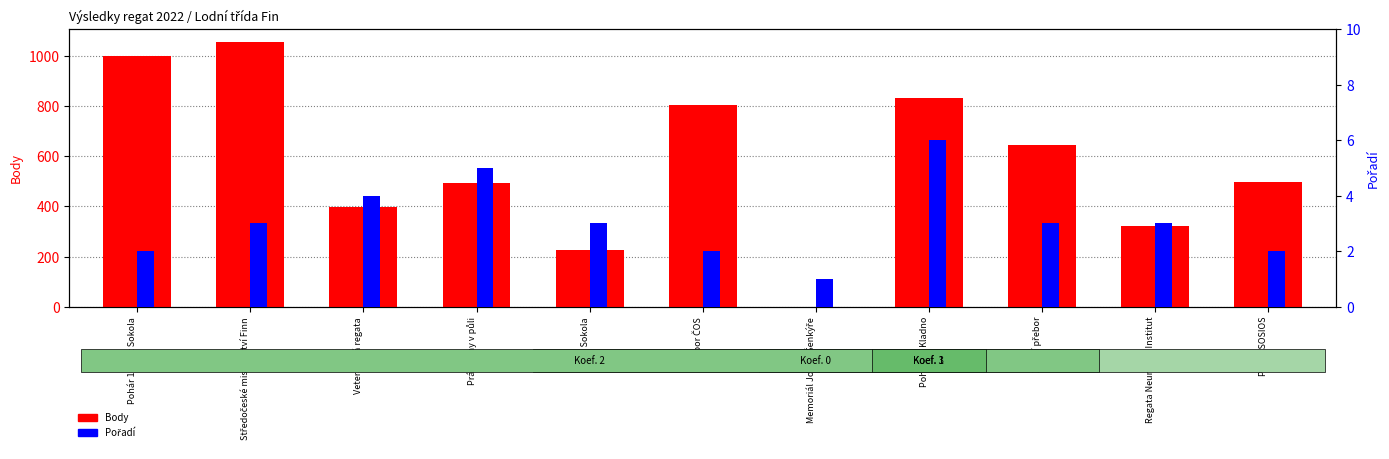

Is it true that Body equals 598 at Pohár 160 let Sokola?

False